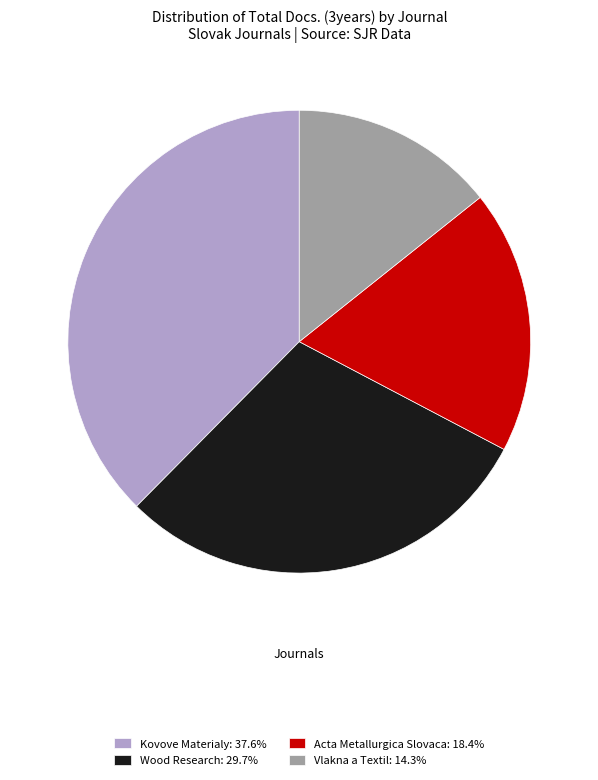

The Acta Metallurgica Slovaca slice represents 18% of the pie. True or false?

True